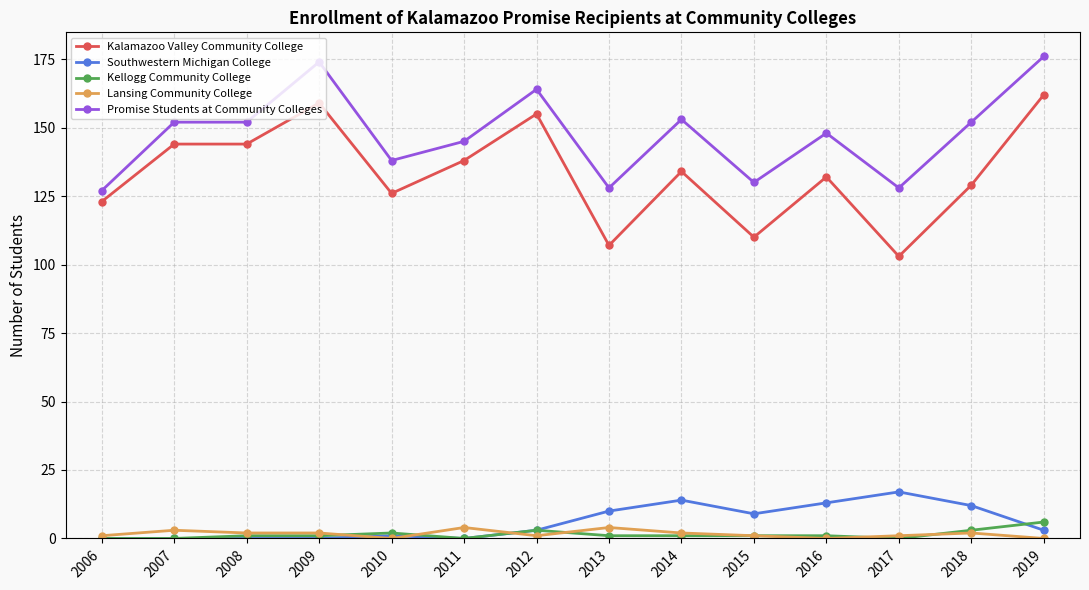

How many series are shown in this chart?

5